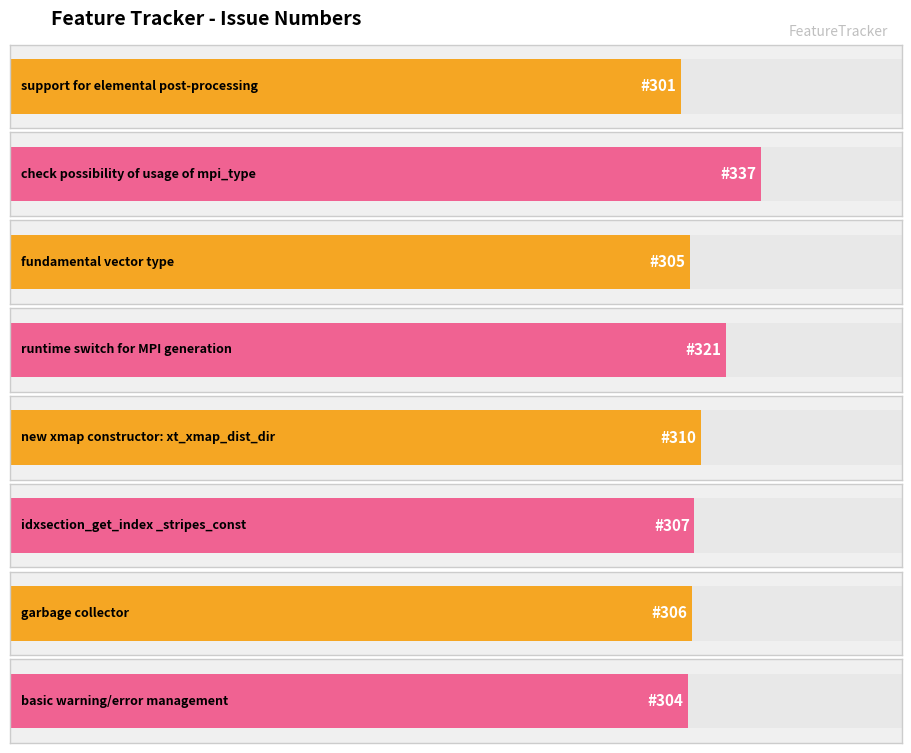

Rank the categories by value from highest to lowest.

check possibility of
usage of mpi_type, runtime switch for
MPI generation, new xmap constructor:
xt_xmap_dist_dir, idxsection_get_index
_stripes_const, garbage collector, fundamental vector
type, basic warning/error
management, support for elemental
post-processing